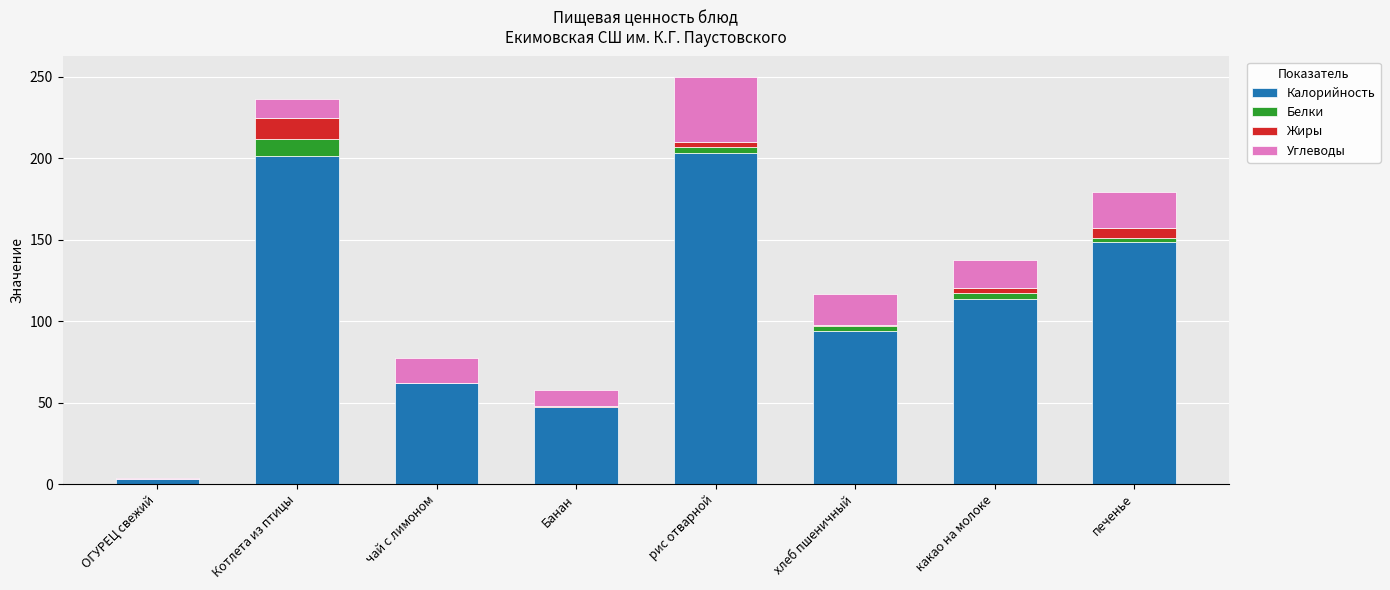

At which label is Калорийность closest to 102?

хлеб пшеничный